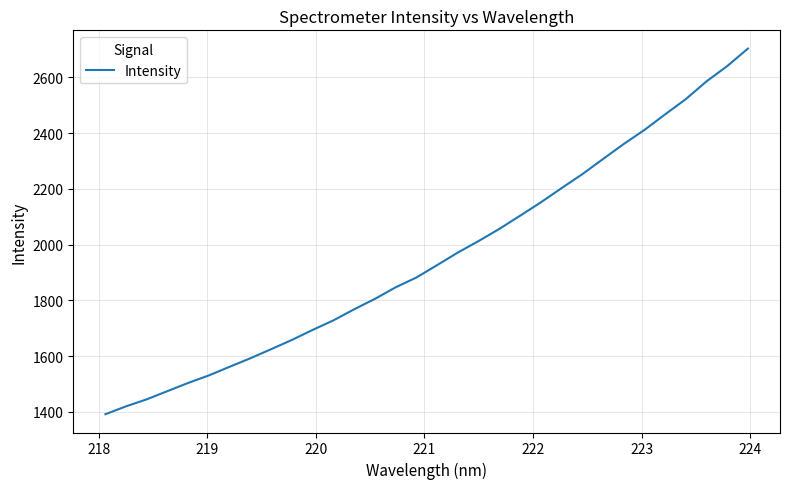

What is the difference between the maximum and minimum values?

1311.3